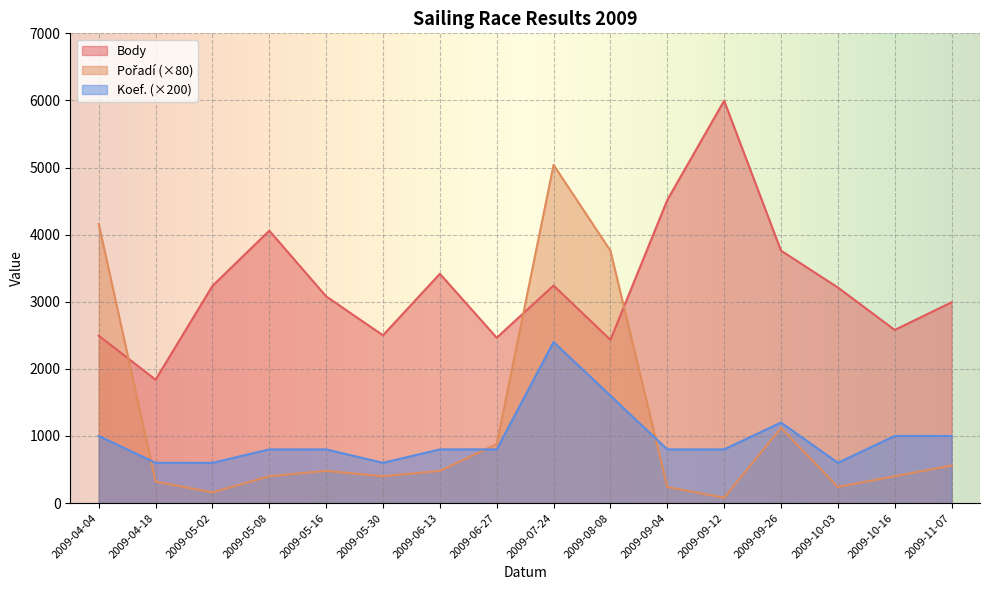

How many lines are shown in the chart?

3